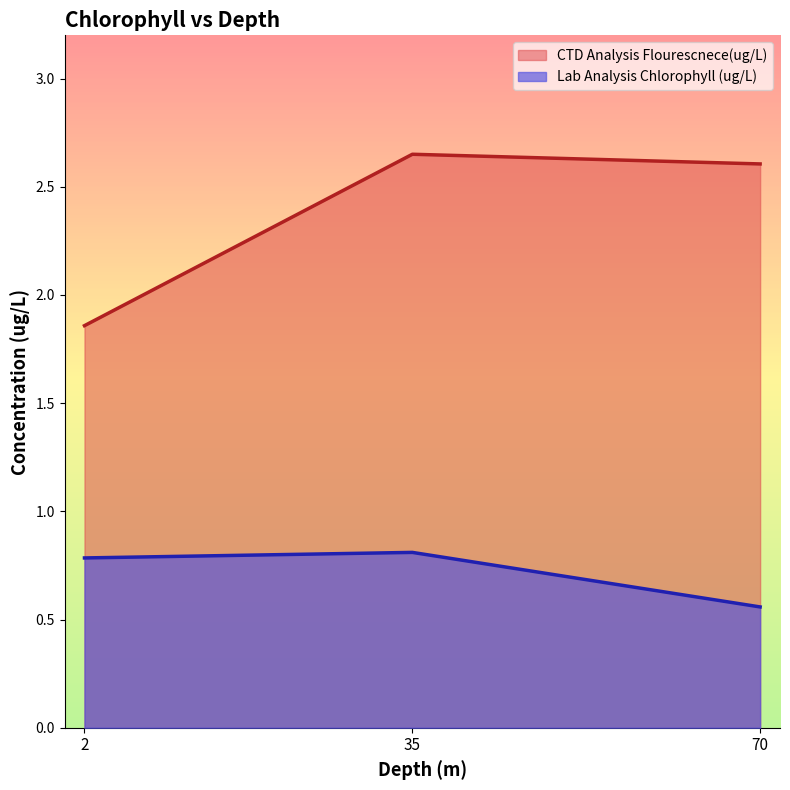

List the labels in order of CTD Analysis Flourescnece(ug/L) value, smallest first.

2, 70, 35